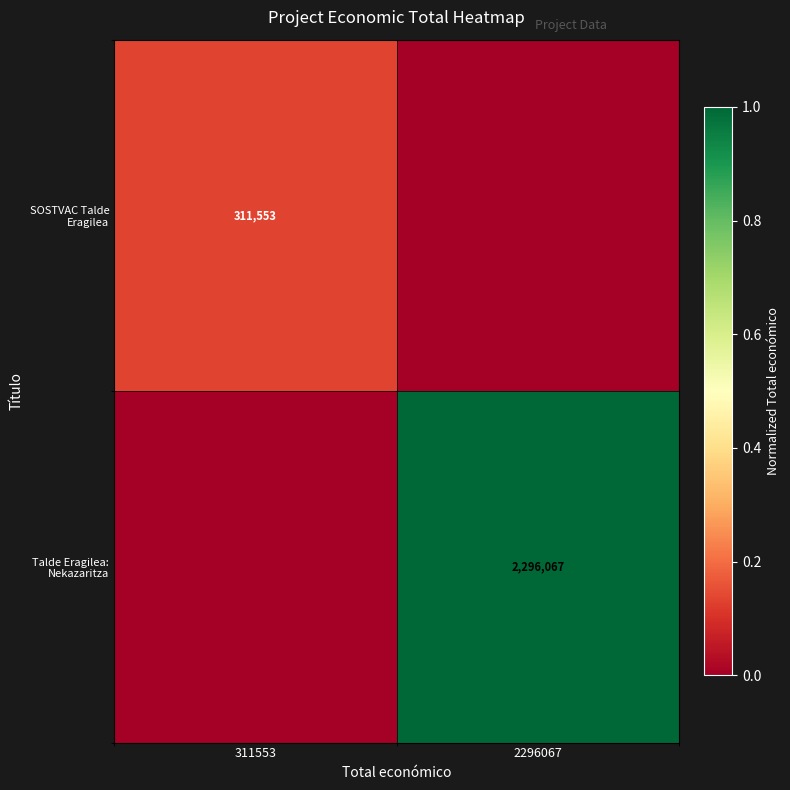

True or false: Talde Eragilea: Nekazaritza has a value of 896184 at 2296067.

False